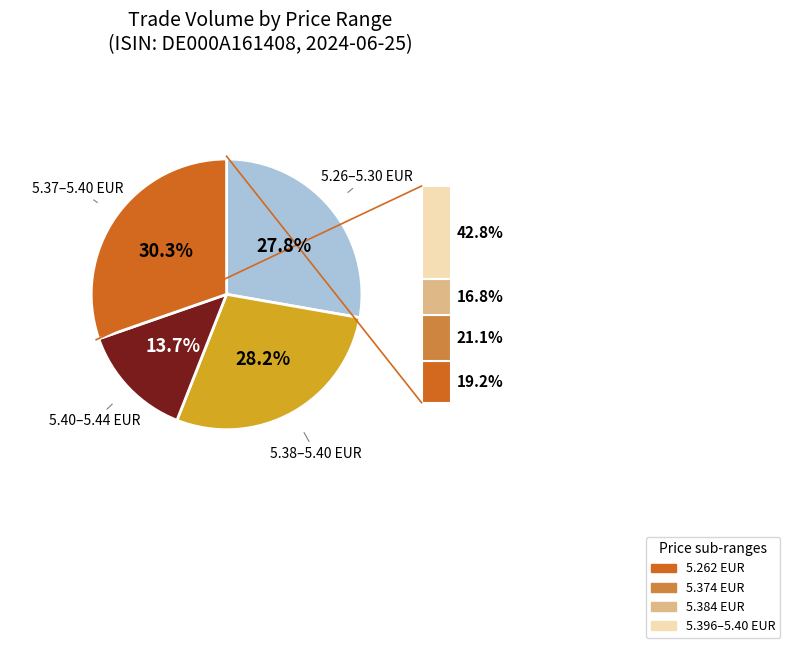

Is there any slice that represents more than half of the pie?

No